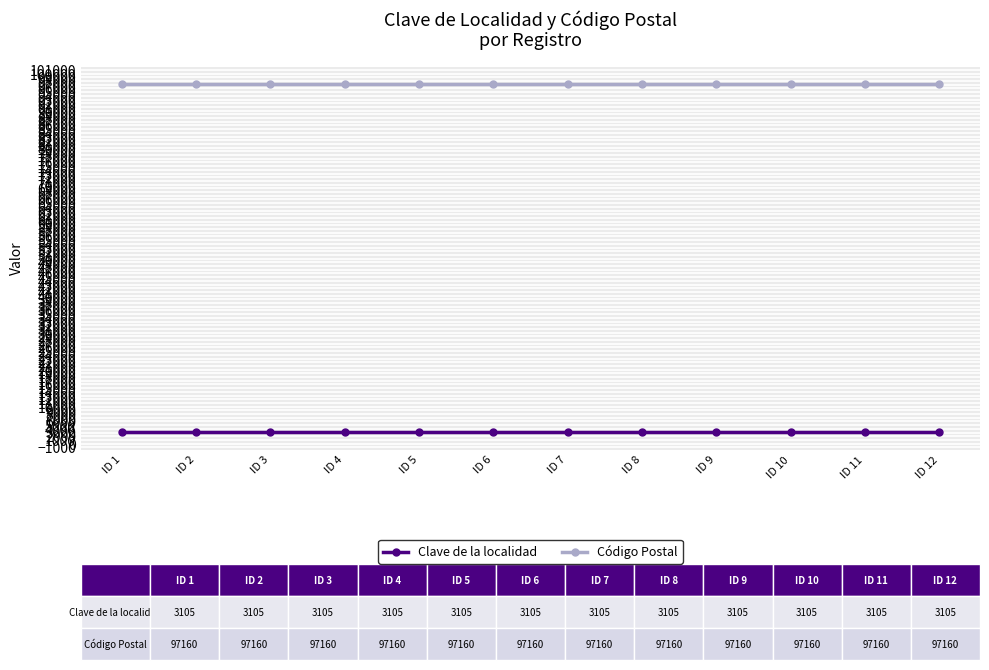

What is the smallest value displayed?

3105